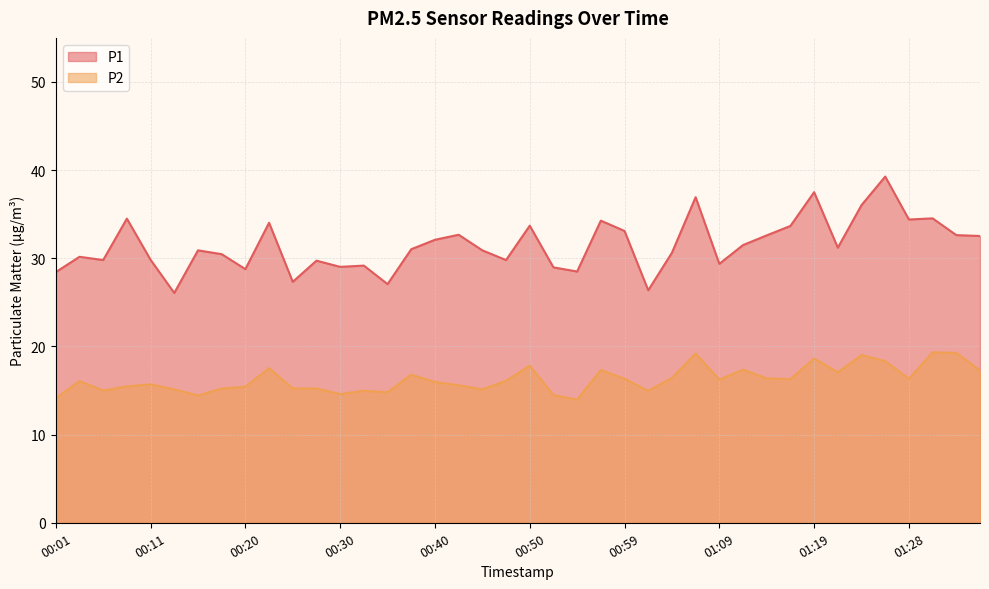

Which category has the highest value across all series?

01:26